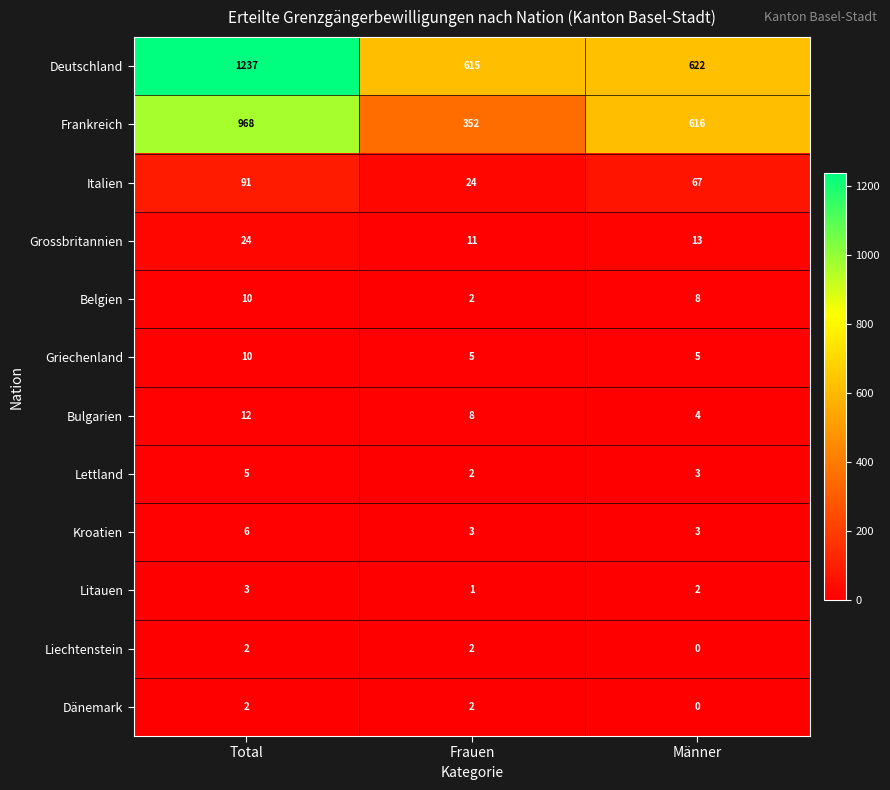

At which label does Italien reach its peak?

Total